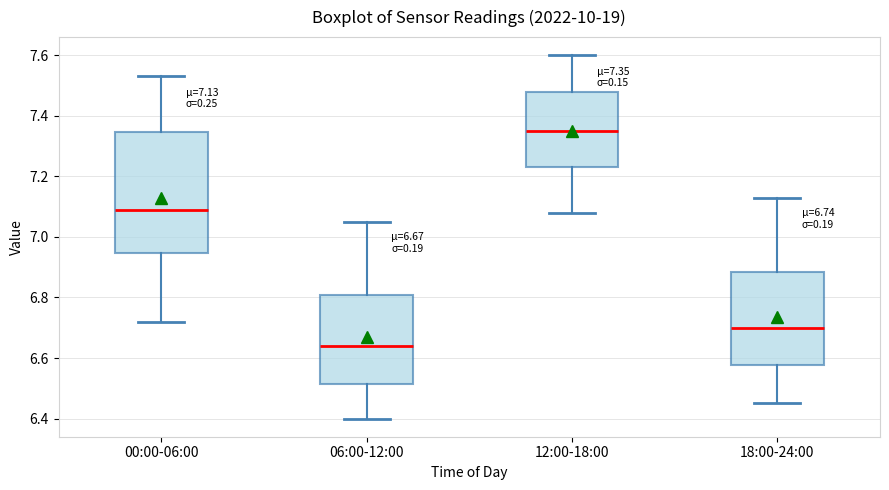

Which box's median line is the highest?

12:00-18:00